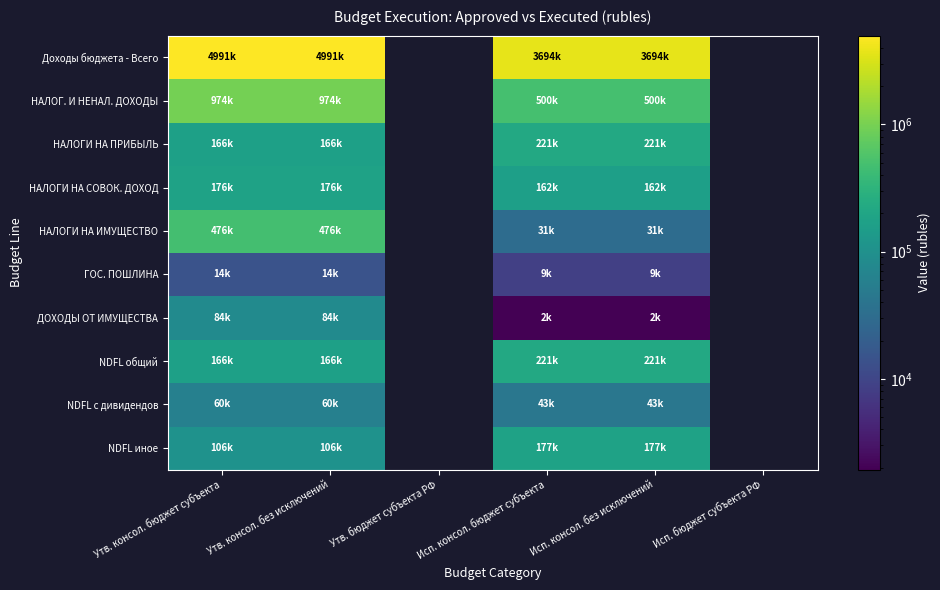

Is the value of НАЛОГ. И НЕНАЛ. ДОХОДЫ at Утв. консол. без исключений greater than the value of НАЛОГИ НА ИМУЩЕСТВО at Исп. консол. бюджет субъекта?

Yes